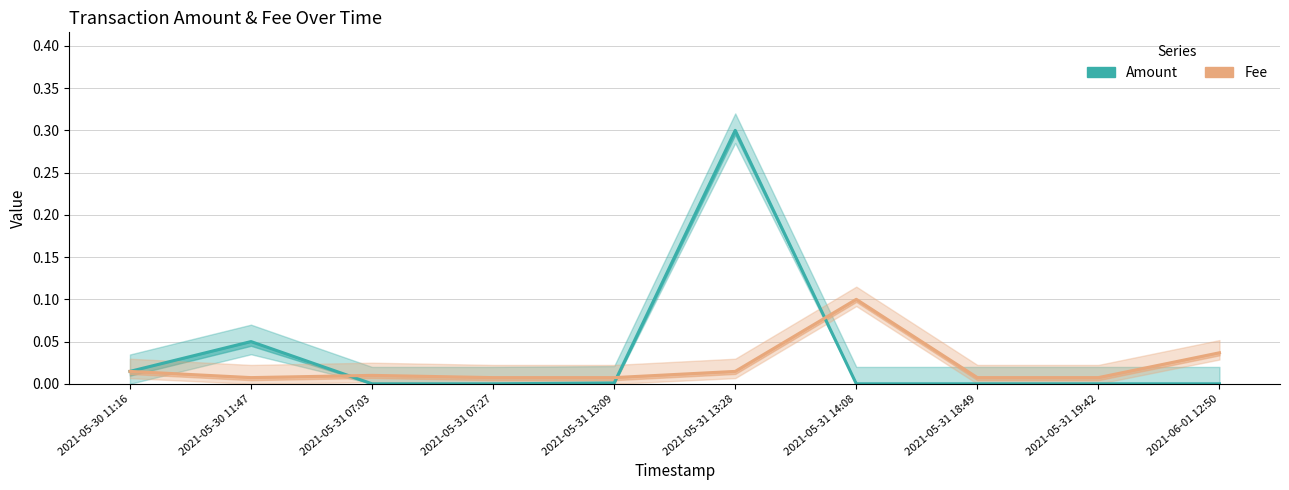

At which label does Amount reach its peak?

2021-05-31 13:28